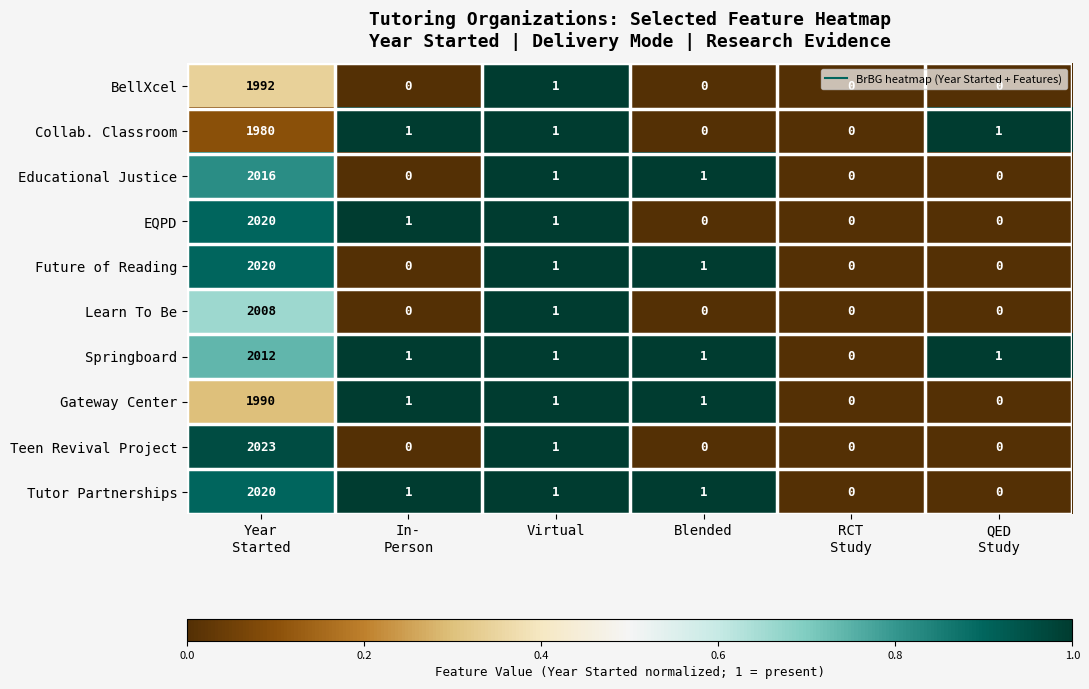

At which category is the sum across all series the highest?

Year
Started